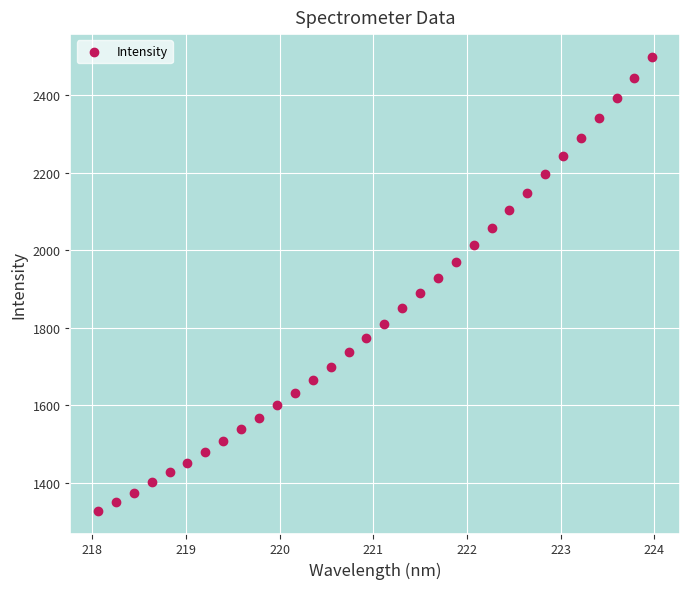

What is the range of X values (max minus min)?

5.9